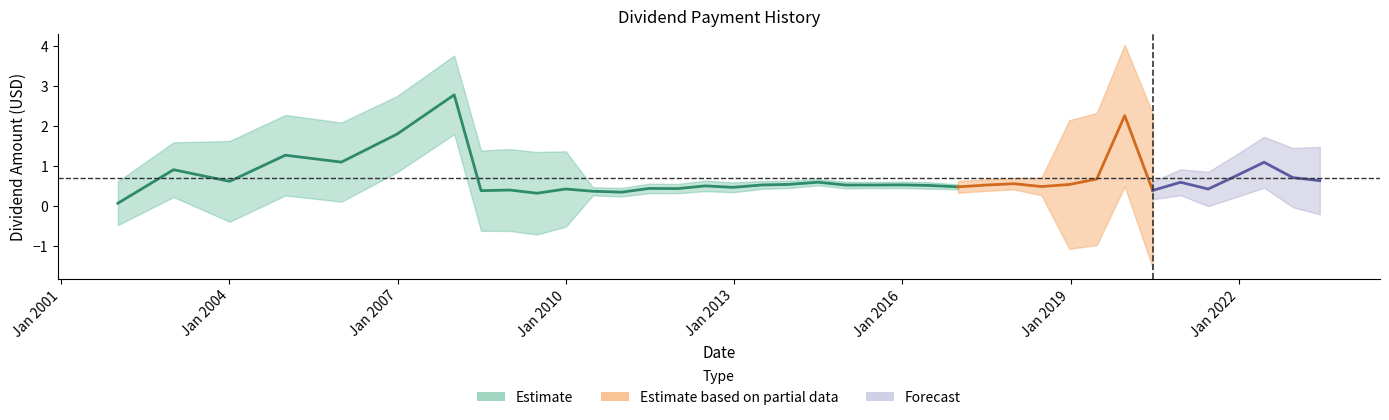

Which label corresponds to the largest value in the chart?

2008-01-04